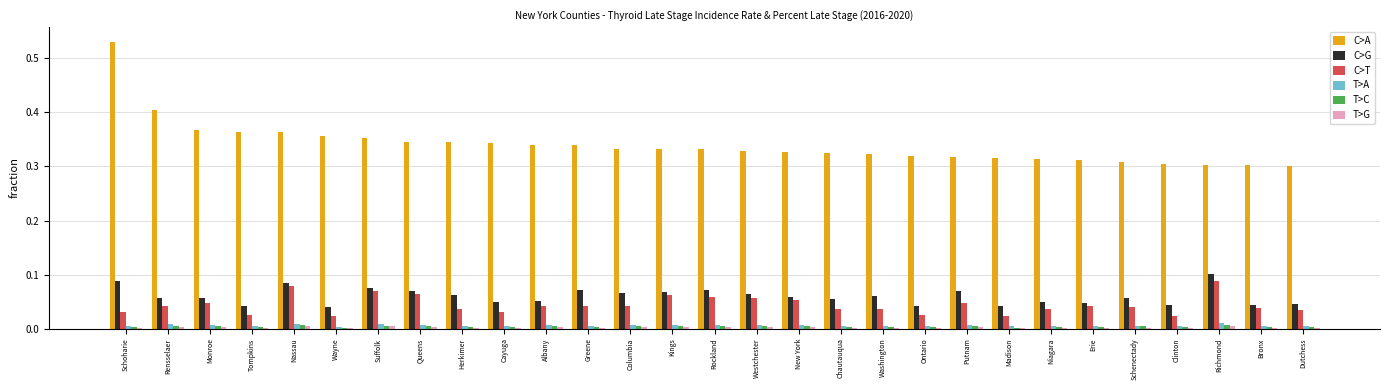

What is the difference between the maximum and second lowest values in the C>A series?

0.2